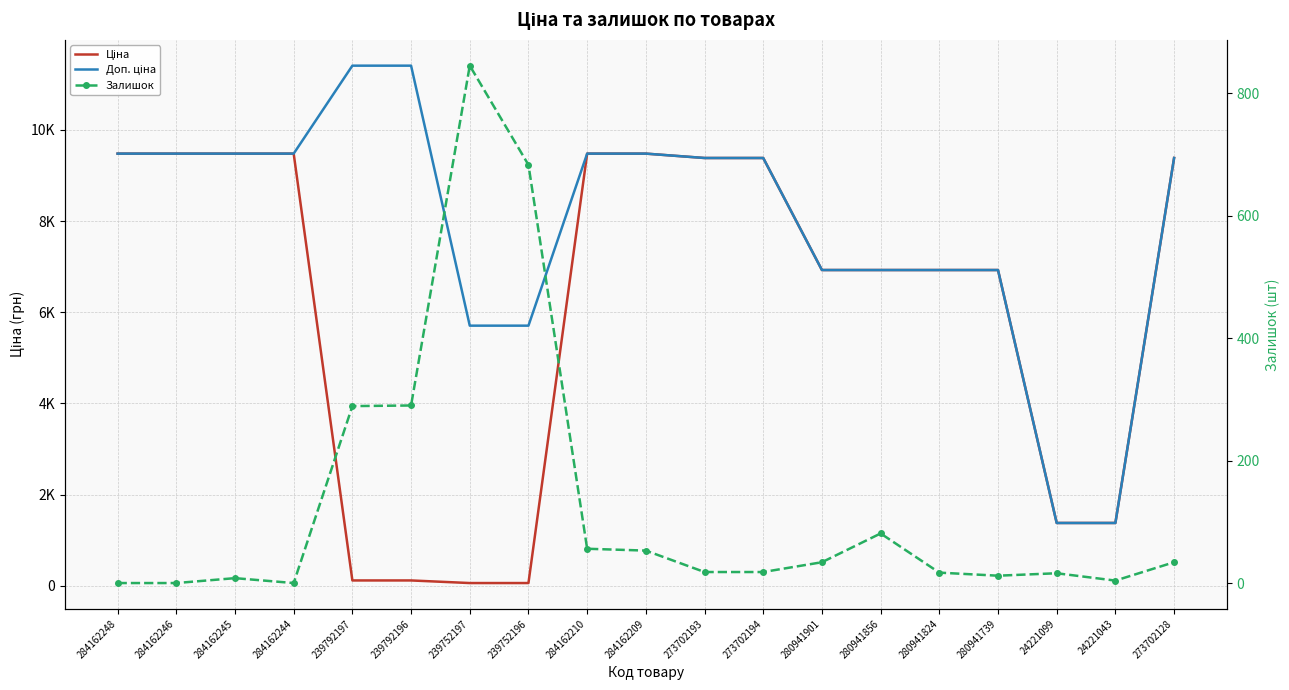

The value of Ціна at 280941739 is 10318.3. True or false?

False